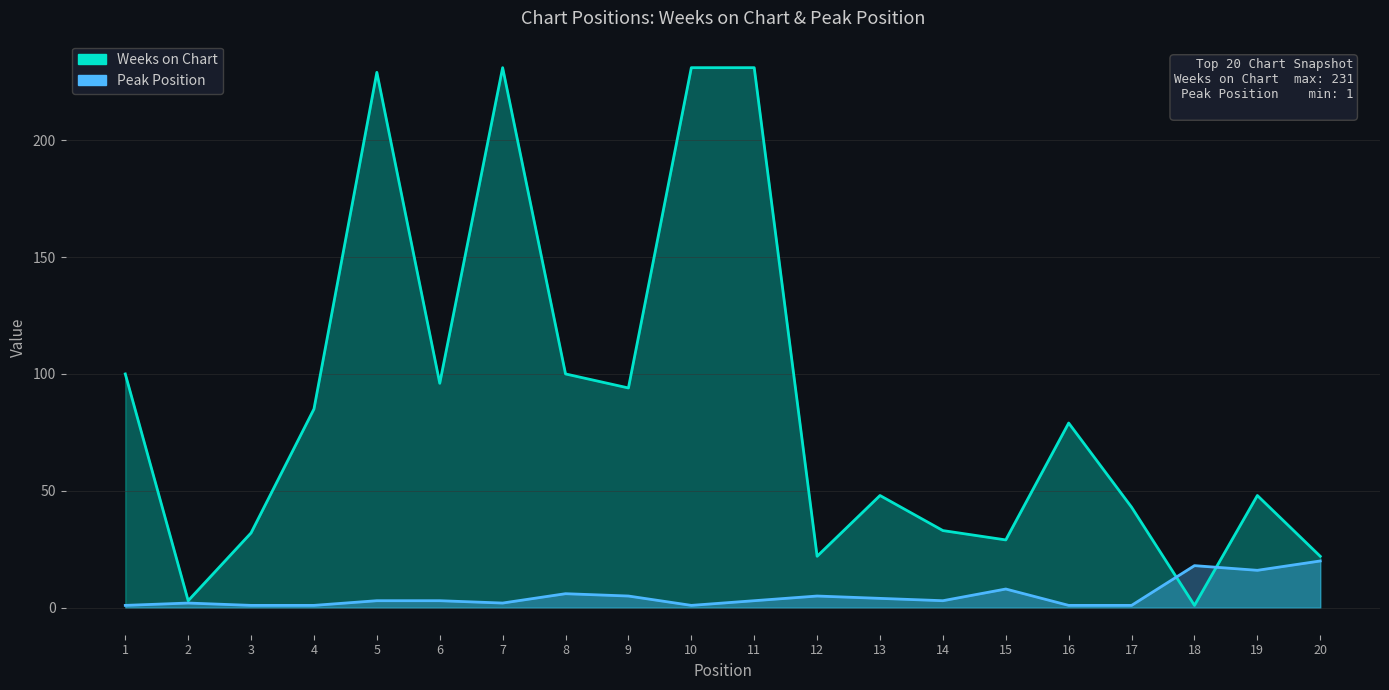

Between 10 and 18, which series saw the biggest shift?

Weeks on Chart